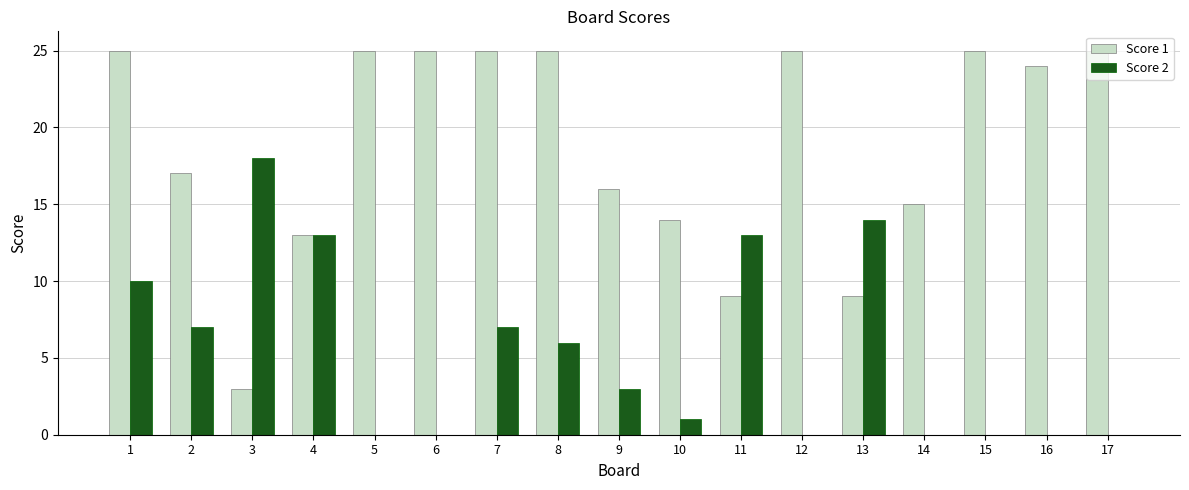

Count the number of data series in this chart.

2